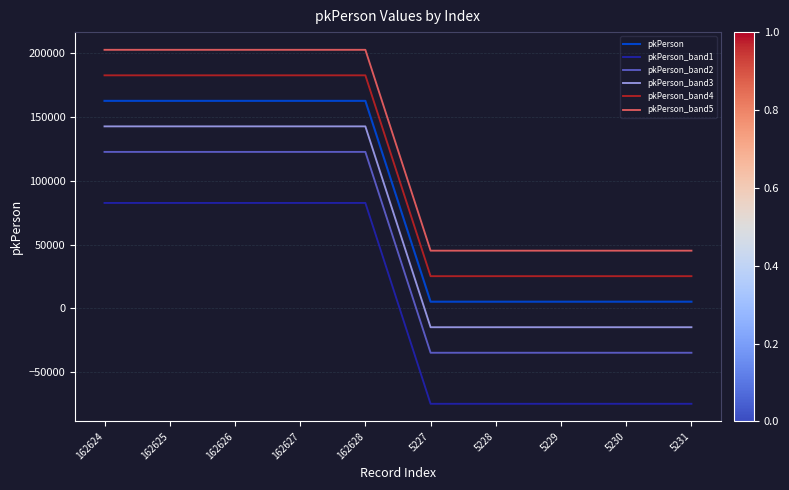

What is the difference between the maximum and minimum values in the pkPerson_band1 series?

157401